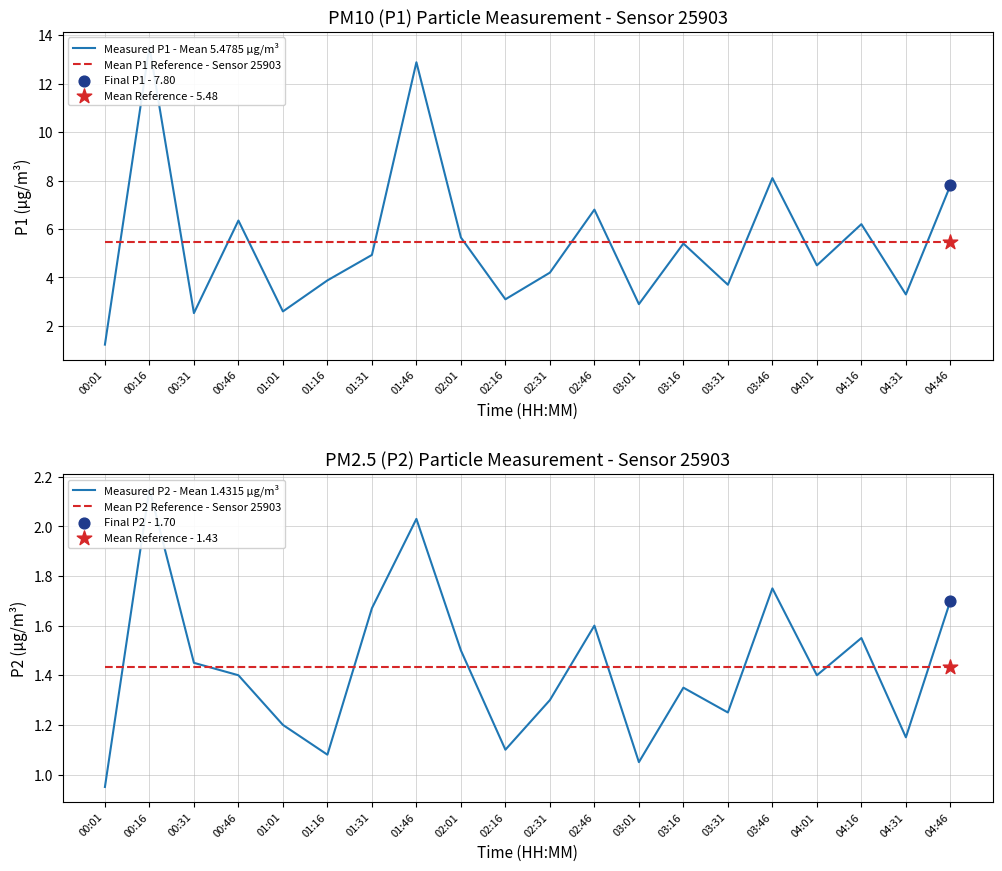

At which category is the sum across all series the highest?

00:16